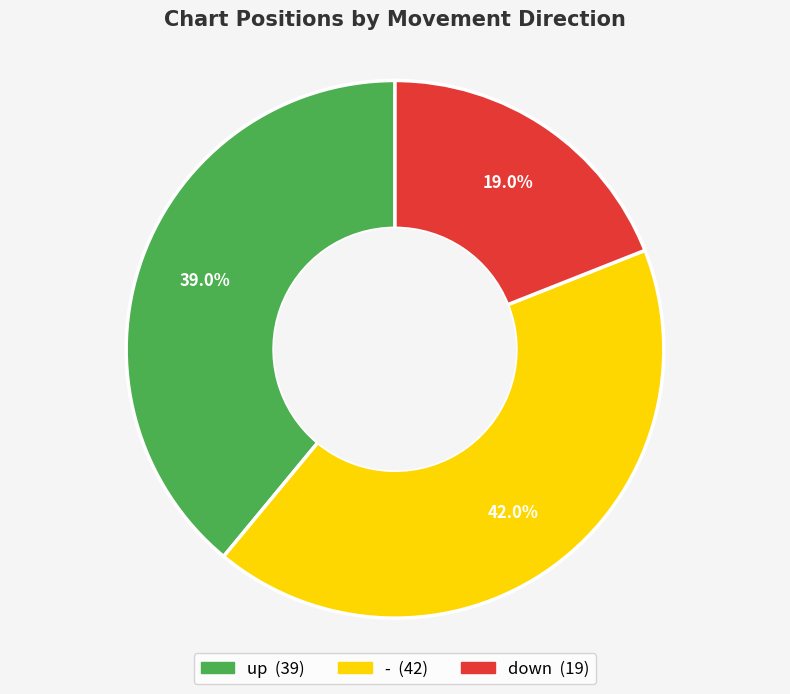

Does down account for over 50% of the chart?

No